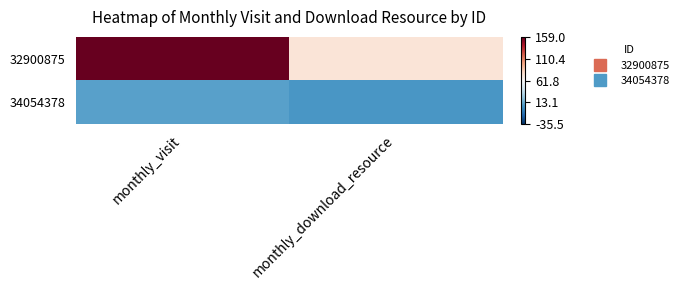

Which series has the largest total across all categories?

32900875